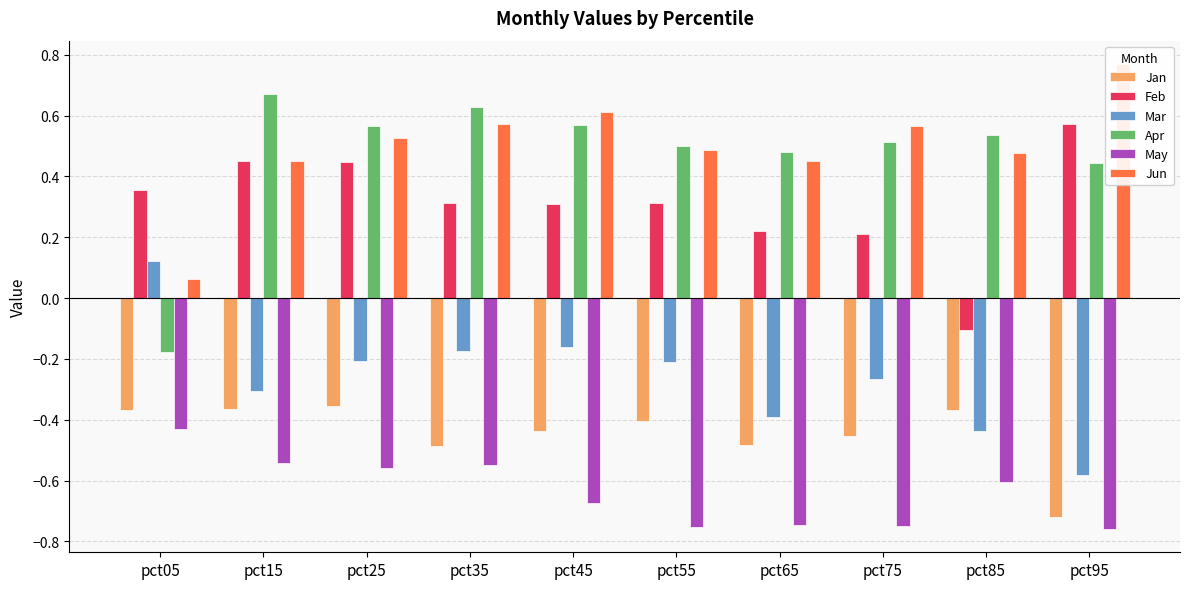

What are all the series names shown in the legend?

Jan, Feb, Mar, Apr, May, Jun